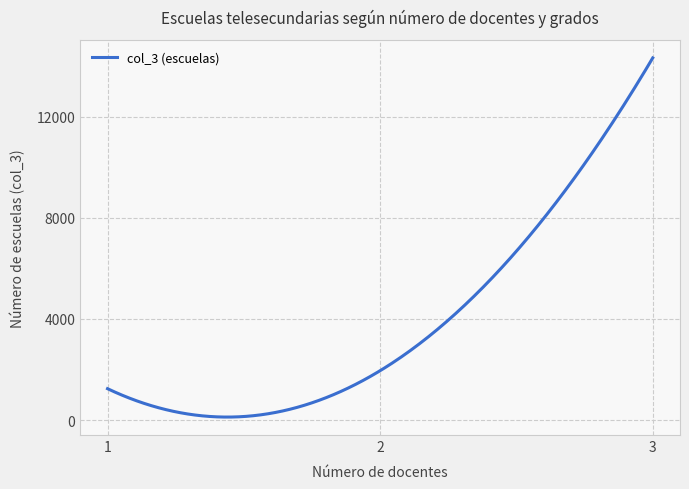

What is the maximum value shown in the chart?

14323.0